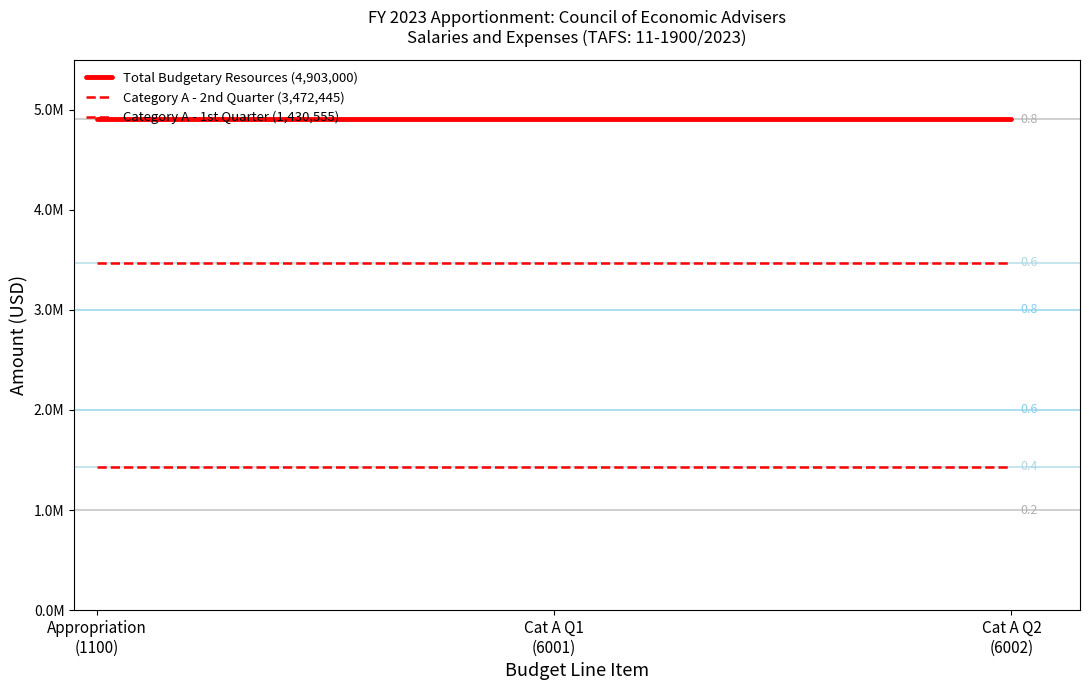

What is the maximum value shown in the chart?

4903000